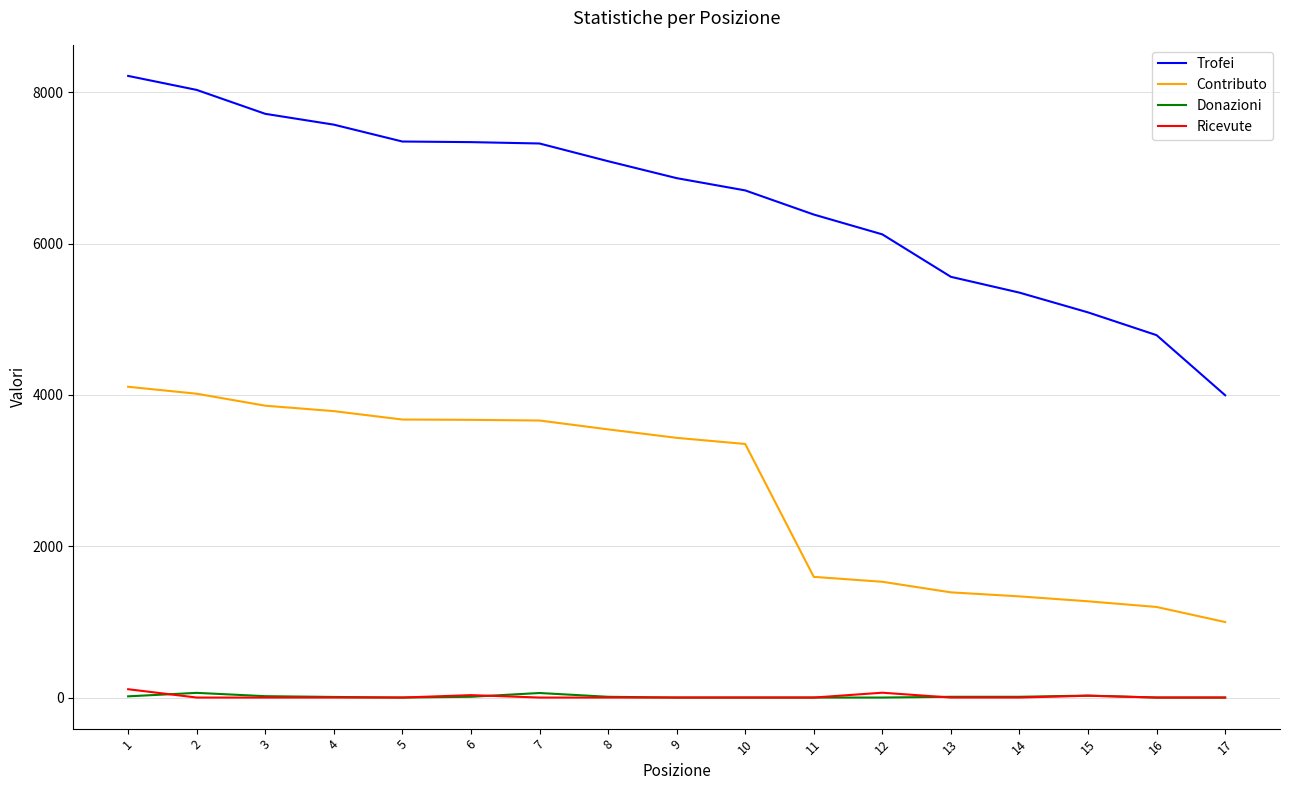

The value of Trofei at 8 is 11944. True or false?

False